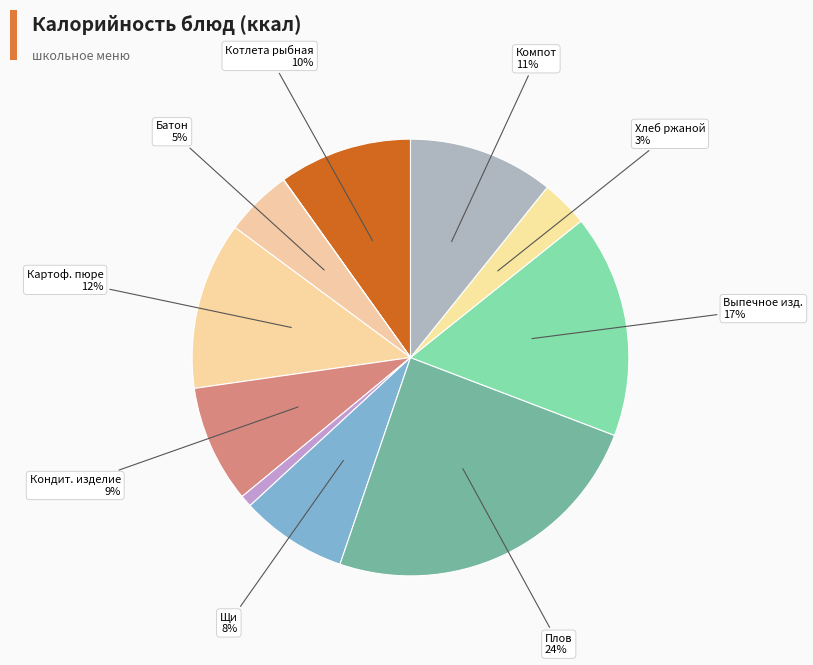

Does any single category account for the majority?

No